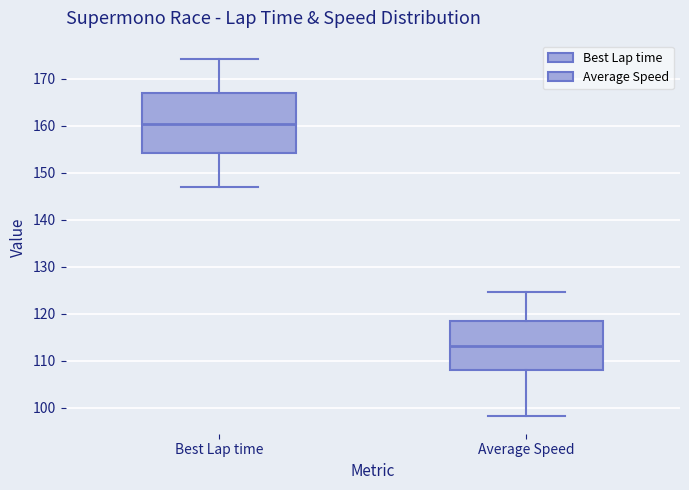

Reading left to right, read every box against the y-axis: the position of its median line, the range the box covers, and the ends of its whiskers. The values are not printed on the chart, so give them approximately, as read against the axis.

Best Lap time: median 160, box 154 to 167, whiskers 147 to 174
Average Speed: median 113, box 108 to 118, whiskers 98 to 125